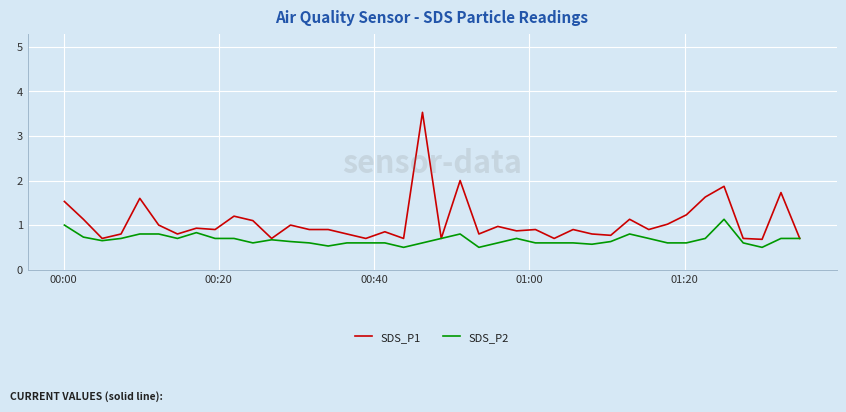

What is the greatest value displayed?

3.5